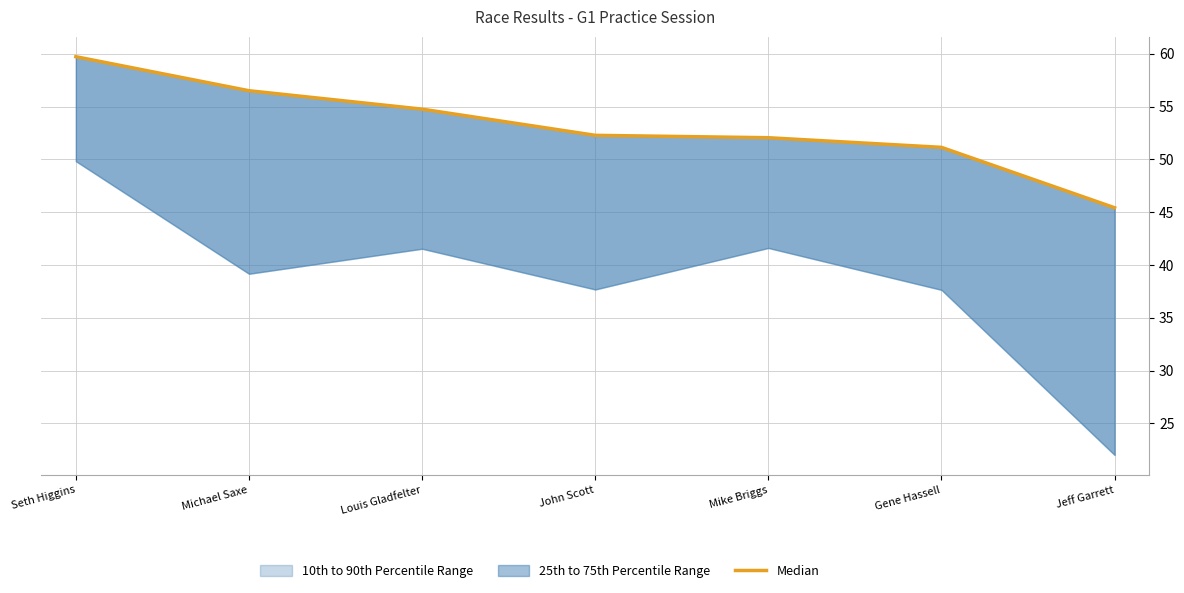

Reading left to right, extract all data points from this chart.

59.7	56.5	54.8	52.3	52.0	51.1	45.4